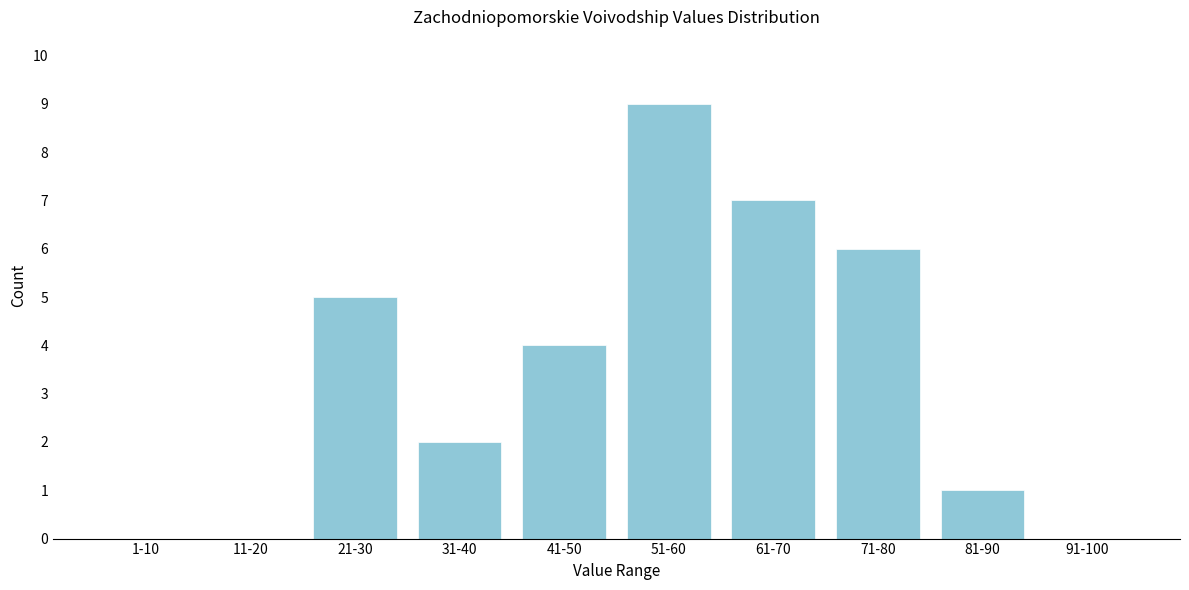

Reading left to right, list all the values displayed in this chart.

1-10=0	11-20=0	21-30=5	31-40=2	41-50=4	51-60=9	61-70=7	71-80=6	81-90=1	91-100=0